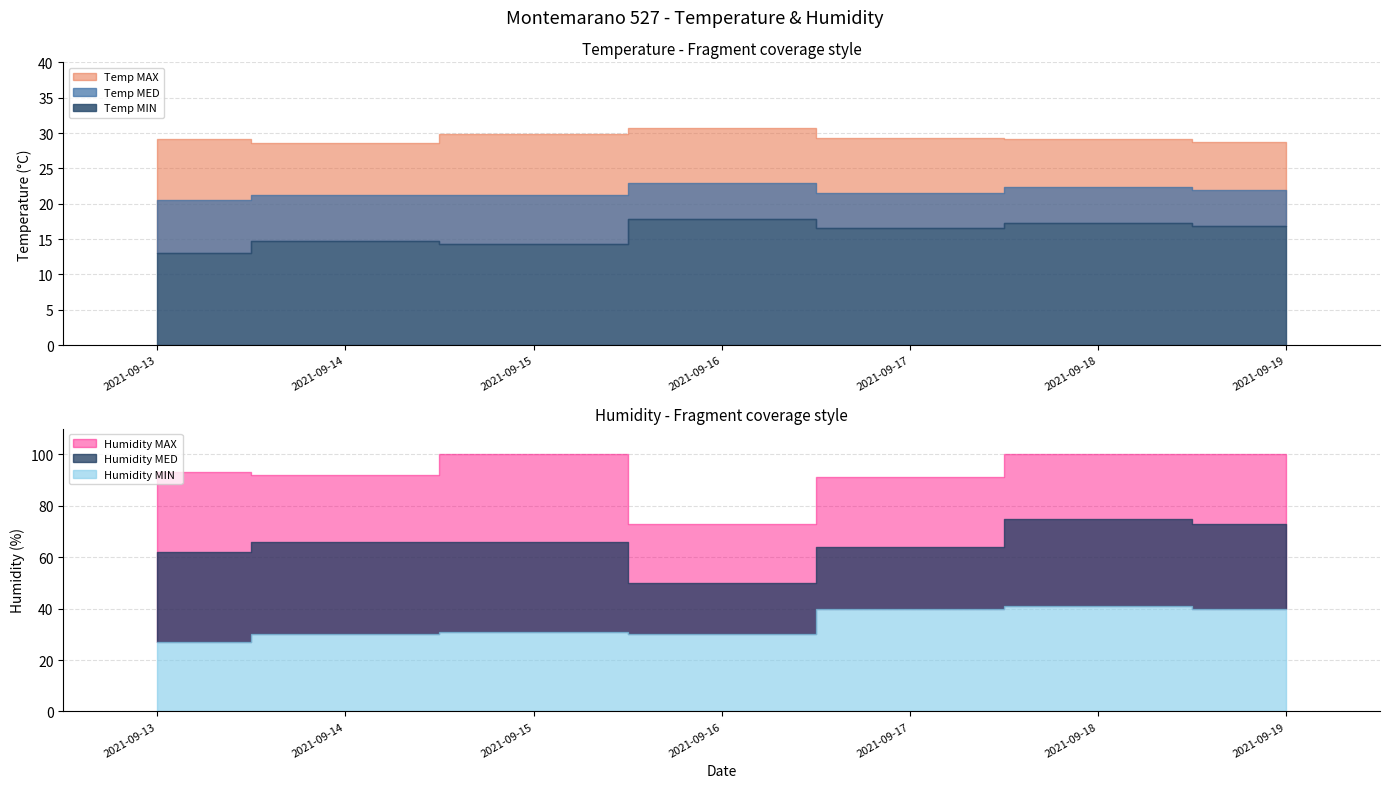

What is the difference between the second highest and second lowest values in the Humidity MED series?

11.0